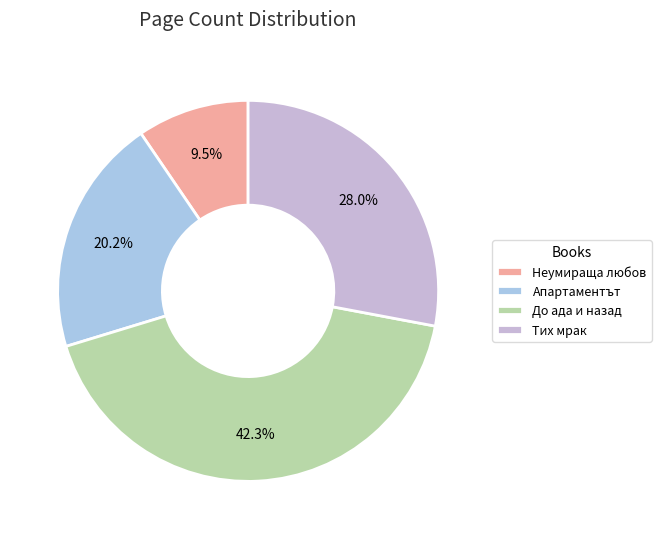

What portion of the pie excludes Неумираща любов?

90.5%